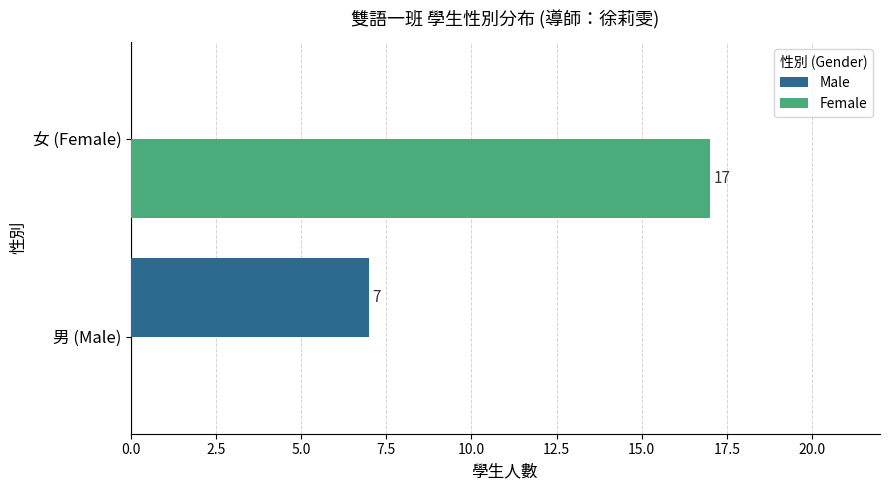

What is the sum of all Male values?

7